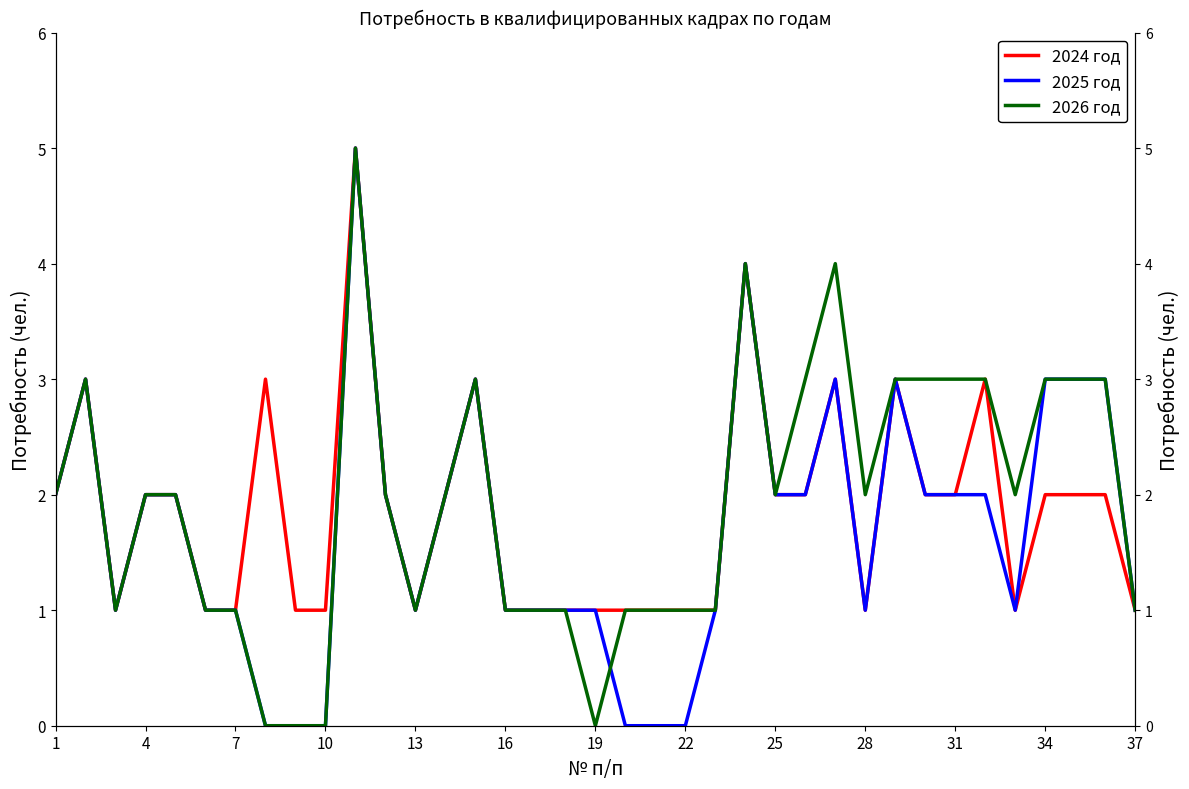

True or false: 2026 год and 2024 год intersect in this chart.

False